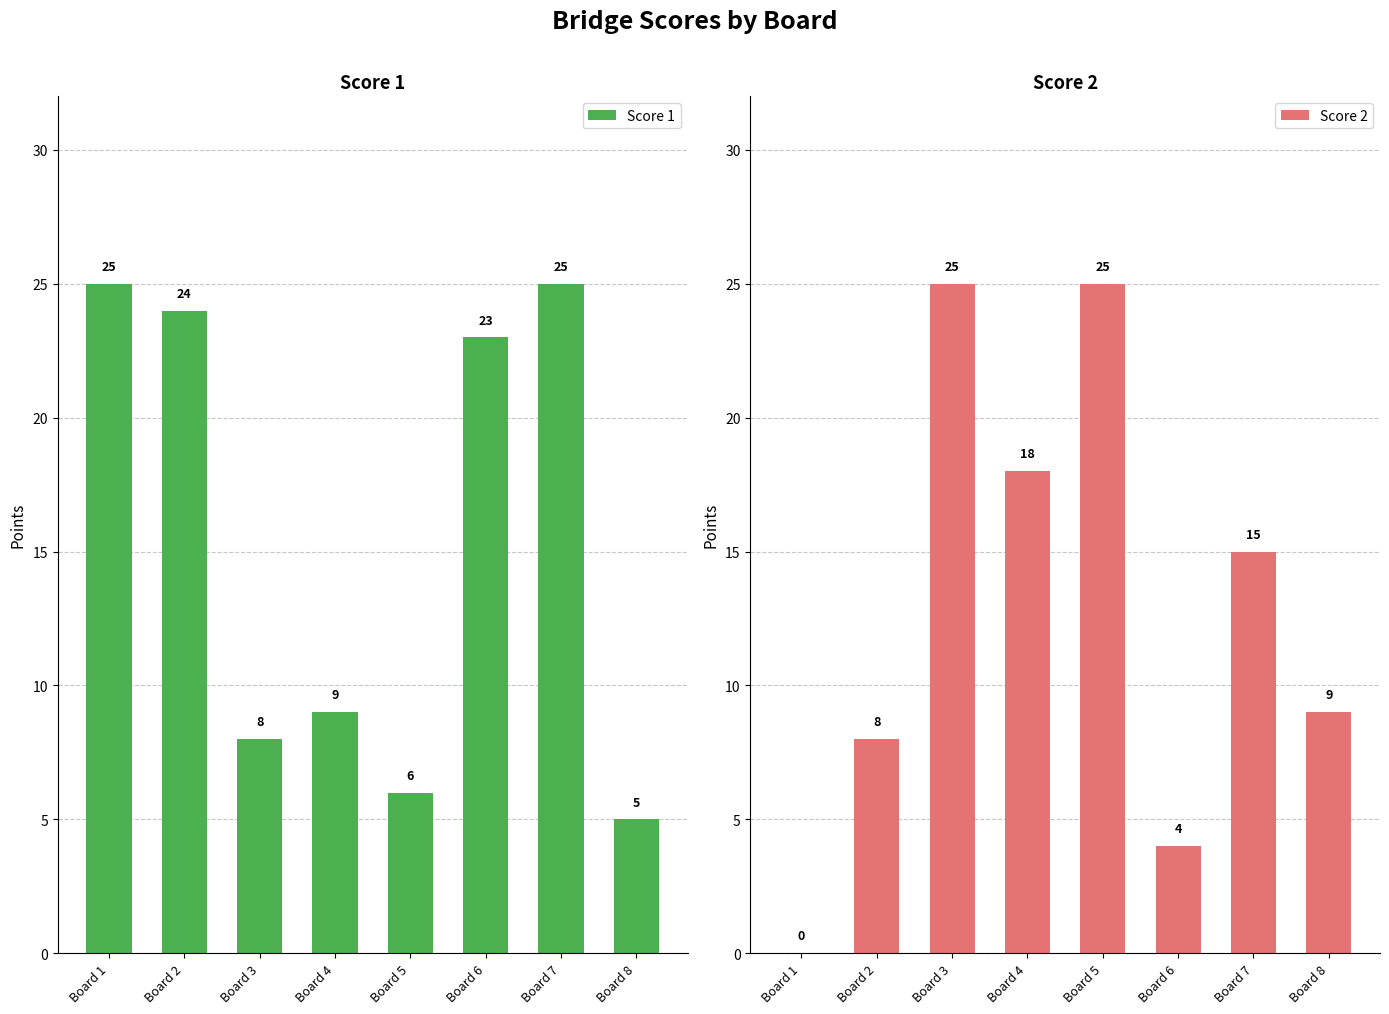

Is it true that Score 1 equals 10 at Board 5?

False